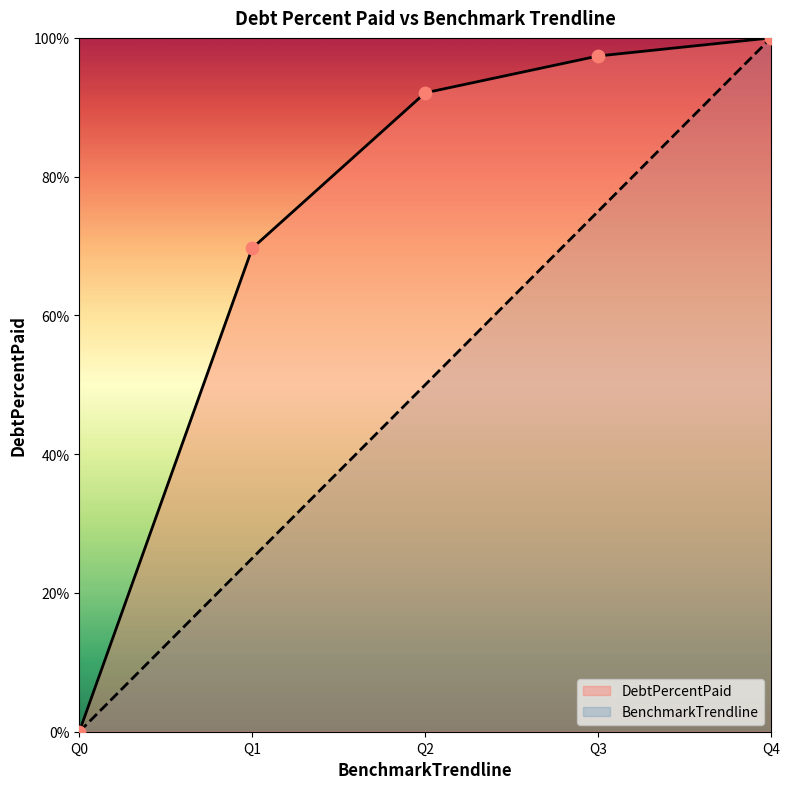

What is the total value across all series at Q3?

172.4